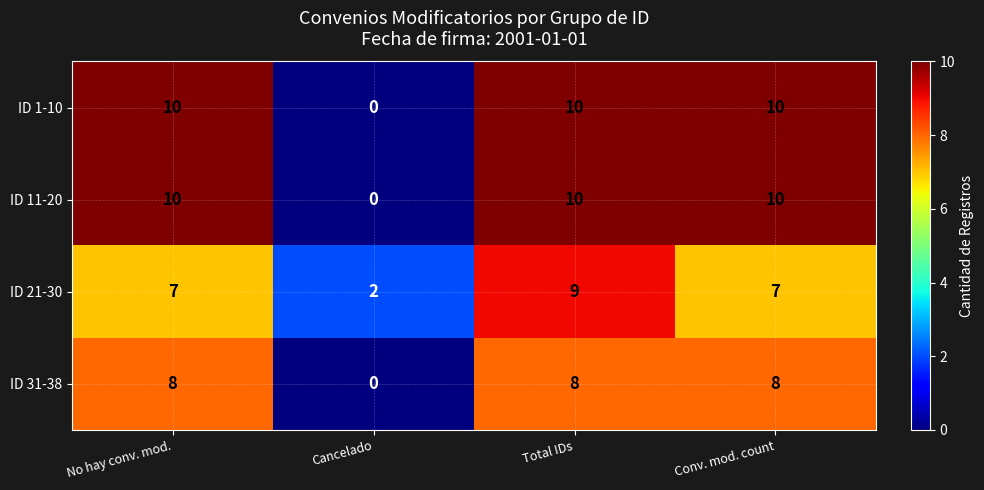

Read the ID 1-10 value at Total IDs, to the nearest 5.

10